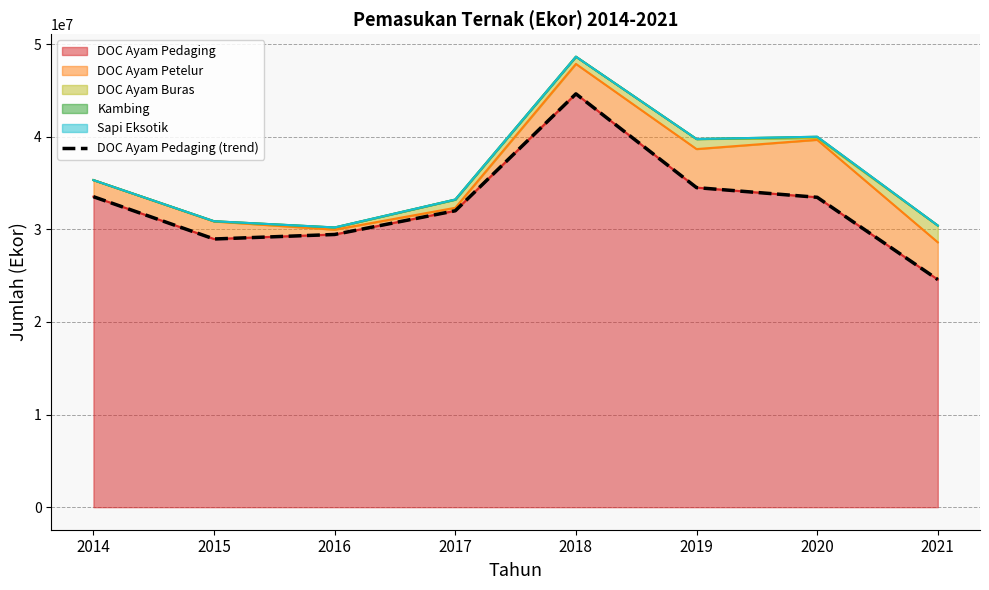

What is the ratio of the value at 2020 to the value at 2014?

1.0